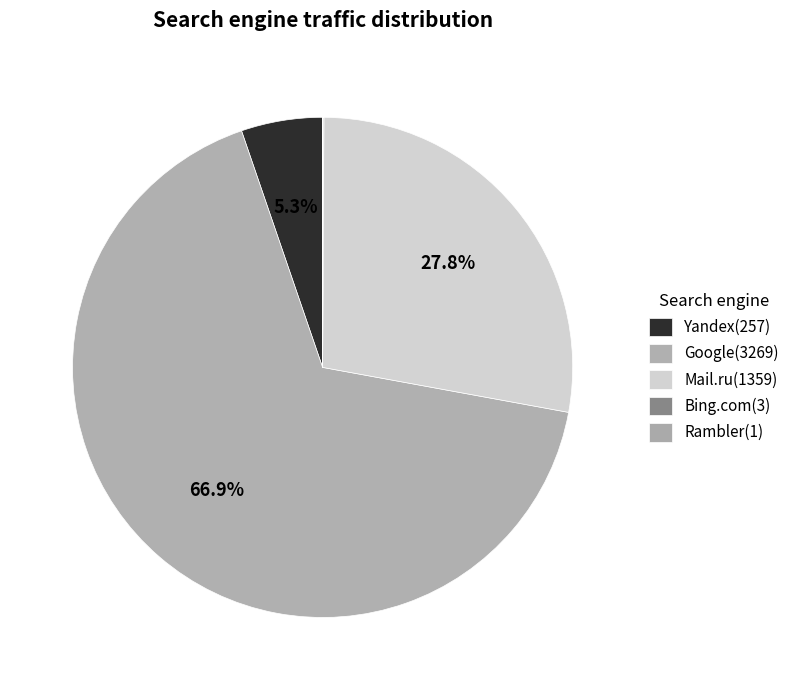

What is the largest slice in the pie chart?

Google